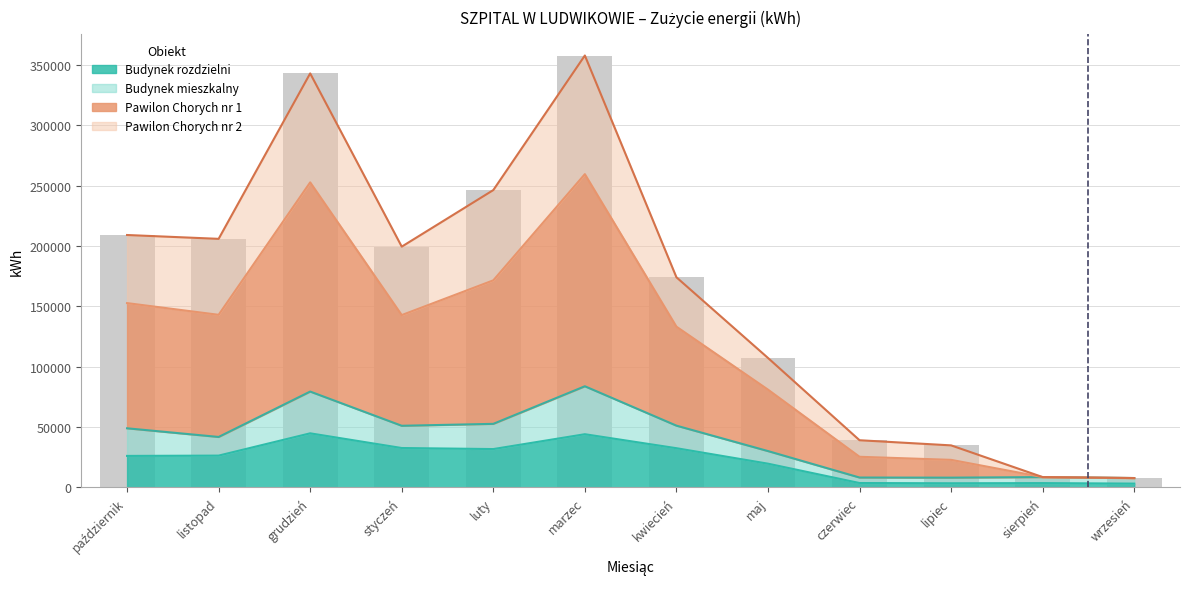

What is the label of the 5th bar from the right?

maj